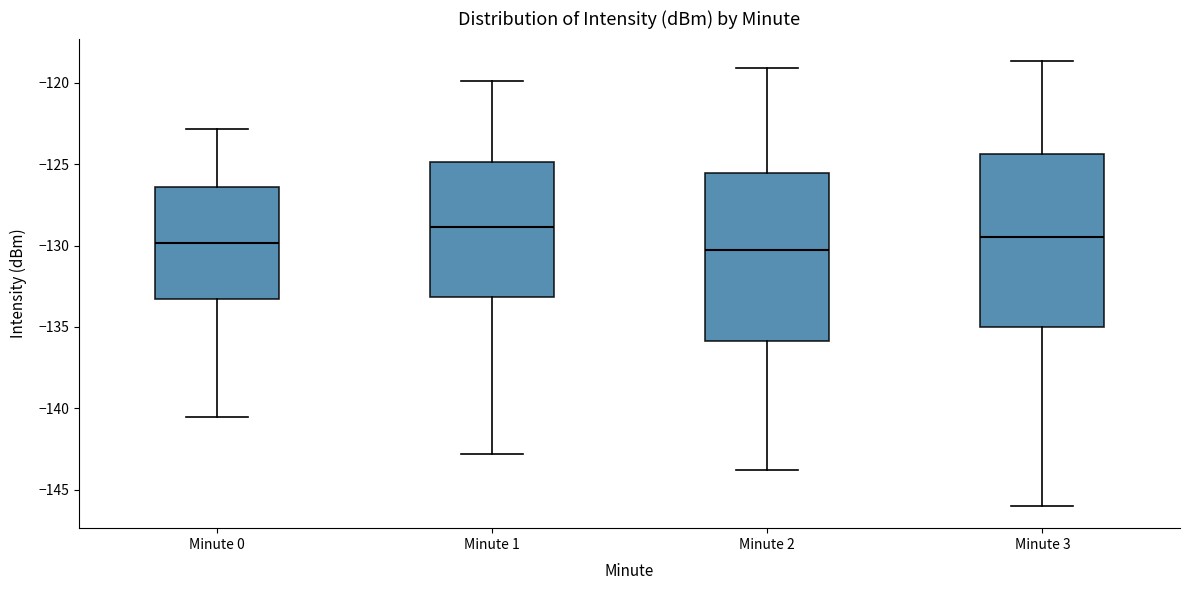

Reading left to right, transcribe this box plot: for each box, give where its median line is, the range the box spans, and where its two whiskers end, as read against the y-axis. The values are not printed on the chart, so give them approximately, as read against the axis.

Minute 0: median -130.0, box -133.5 to -126.5, whiskers -140.5 to -123.0
Minute 1: median -129.0, box -133.0 to -125.0, whiskers -143.0 to -120.0
Minute 2: median -130.5, box -136.0 to -125.5, whiskers -144.0 to -119.0
Minute 3: median -129.5, box -135.0 to -124.5, whiskers -146.0 to -118.5